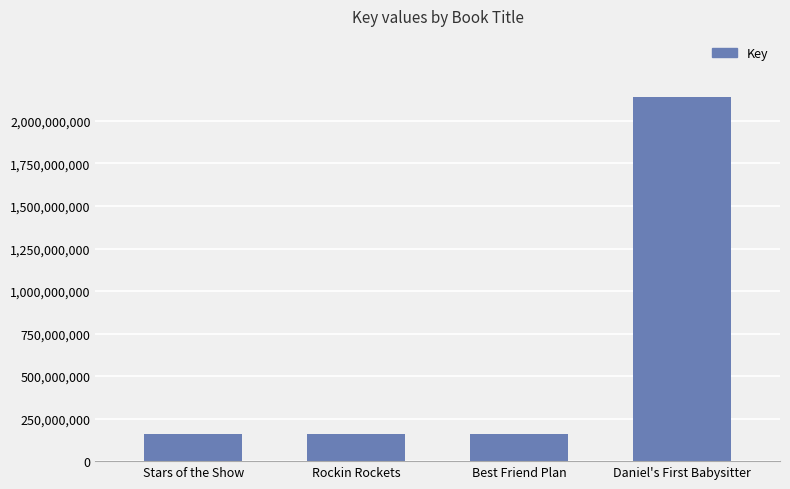

What is the sum of all values?

2621418999